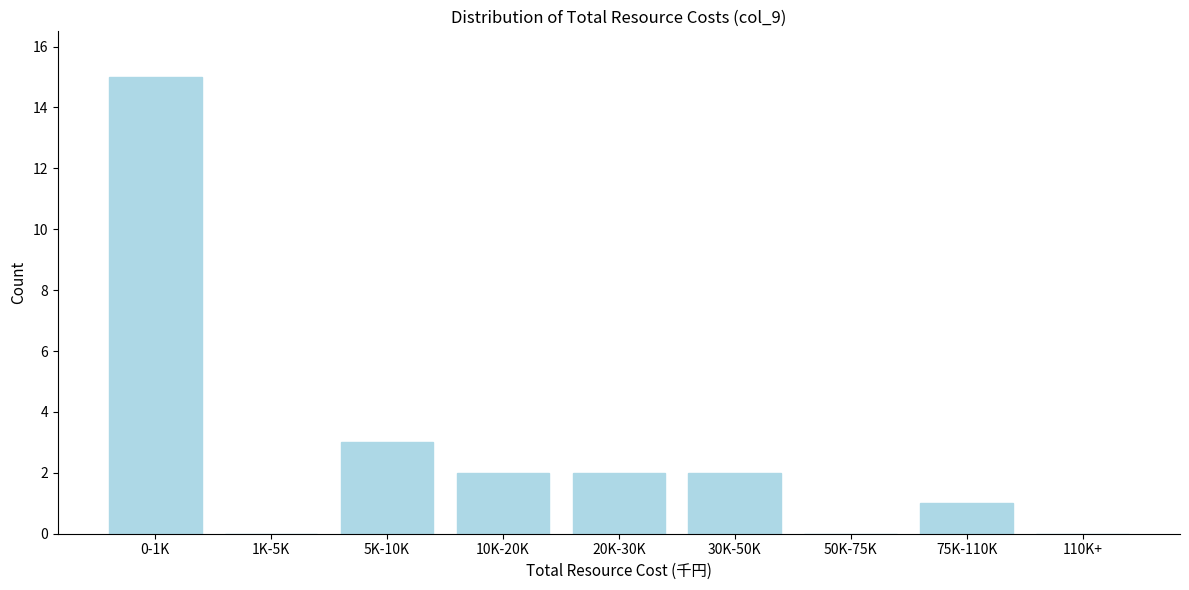

Reading left to right, list all the values displayed in this chart.

0-1K=15	1K-5K=0	5K-10K=3	10K-20K=2	20K-30K=2	30K-50K=2	50K-75K=0	75K-110K=1	110K+=0